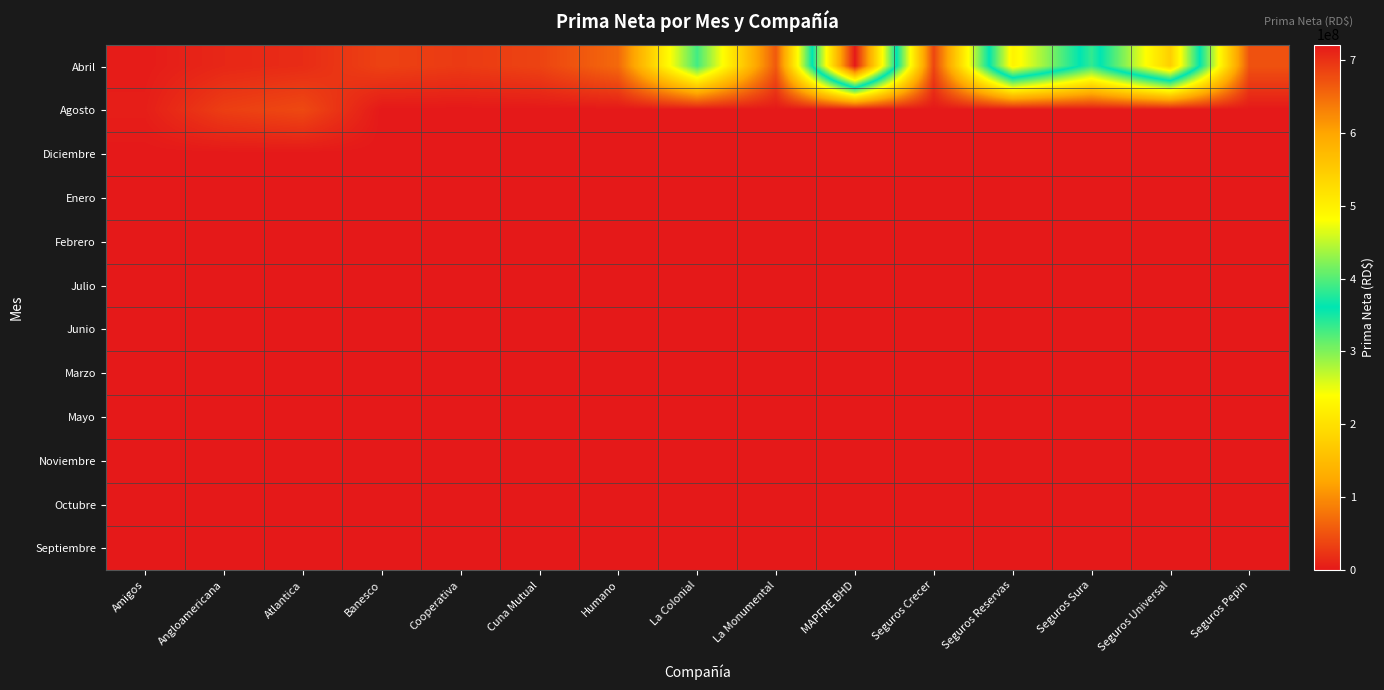

At how many categories does at least one series exceed 237491455?

5